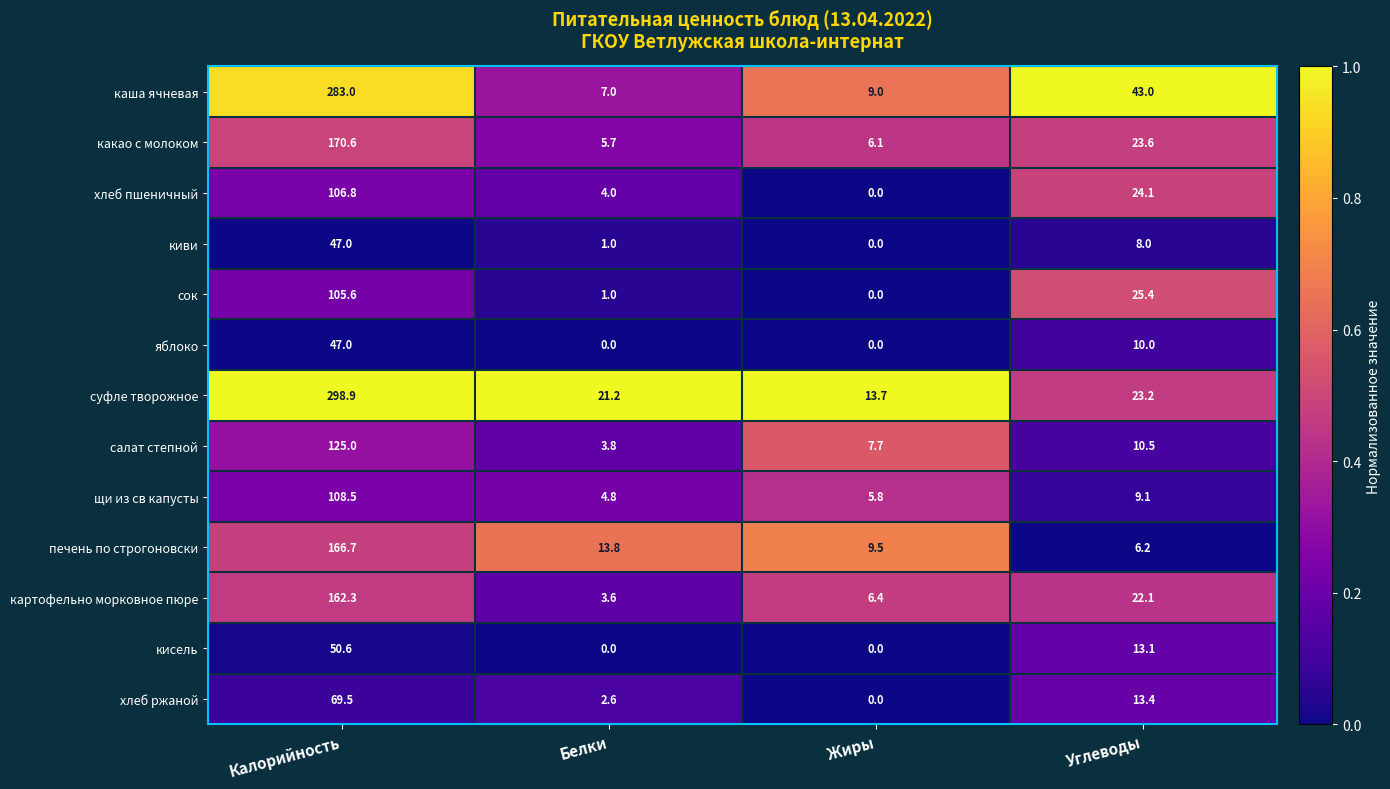

How many values in the щи из св капусты series are below 9?

2